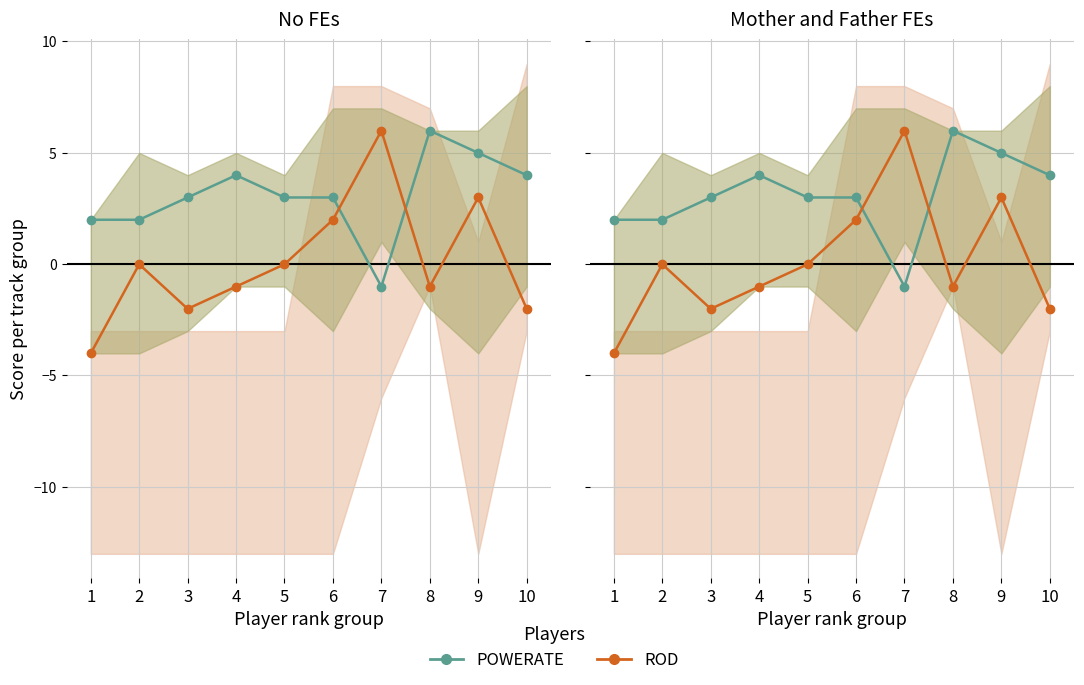

What is the difference between the highest and lowest values at 5?

3.0